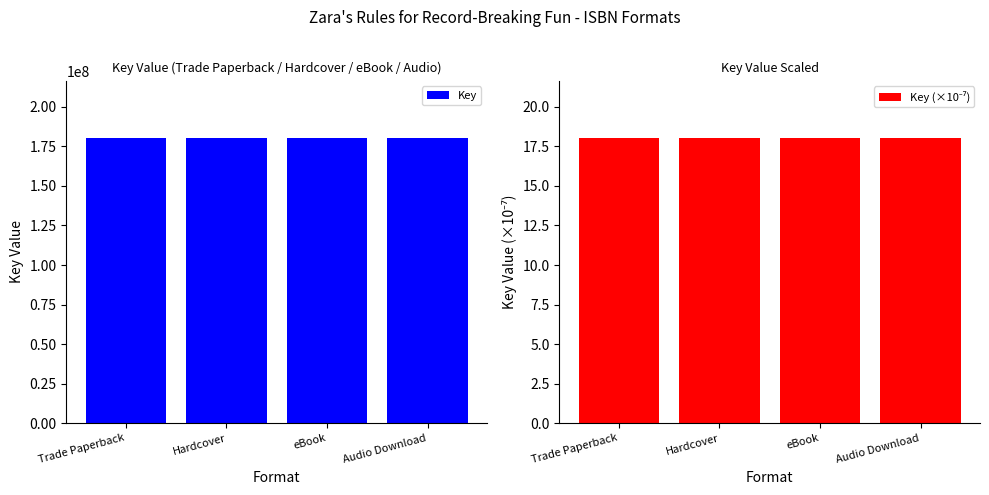

At Trade Paperback, list the series in order from largest to smallest.

Key, Key (×10⁻⁷)